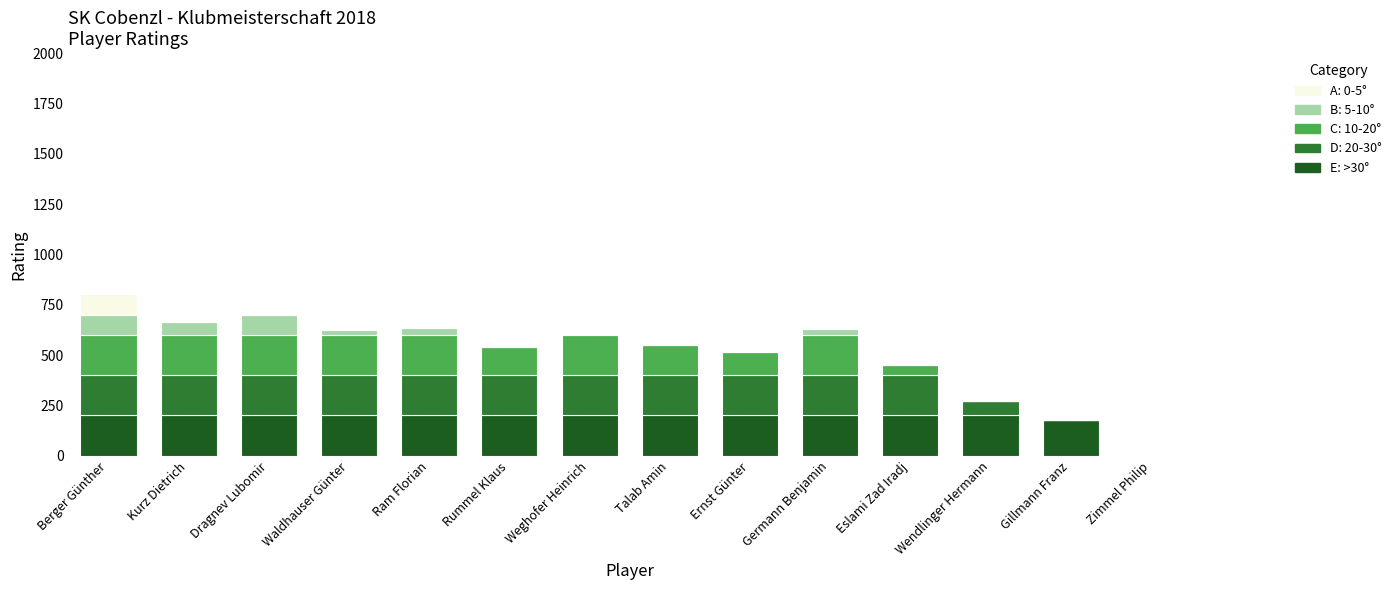

How many series are shown in this chart?

5